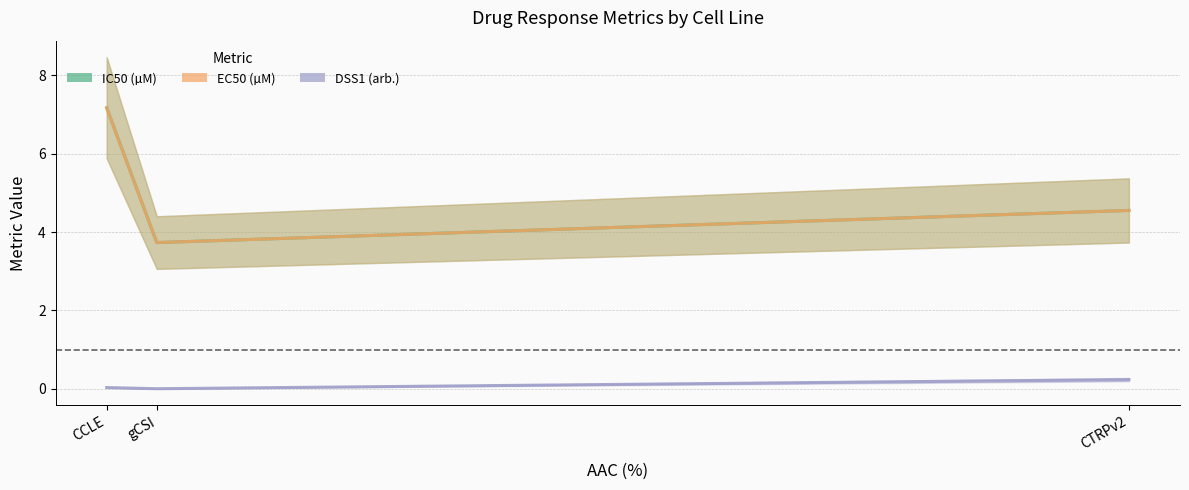

The value of IC50 (µM) at gCSI is 2.6. True or false?

False